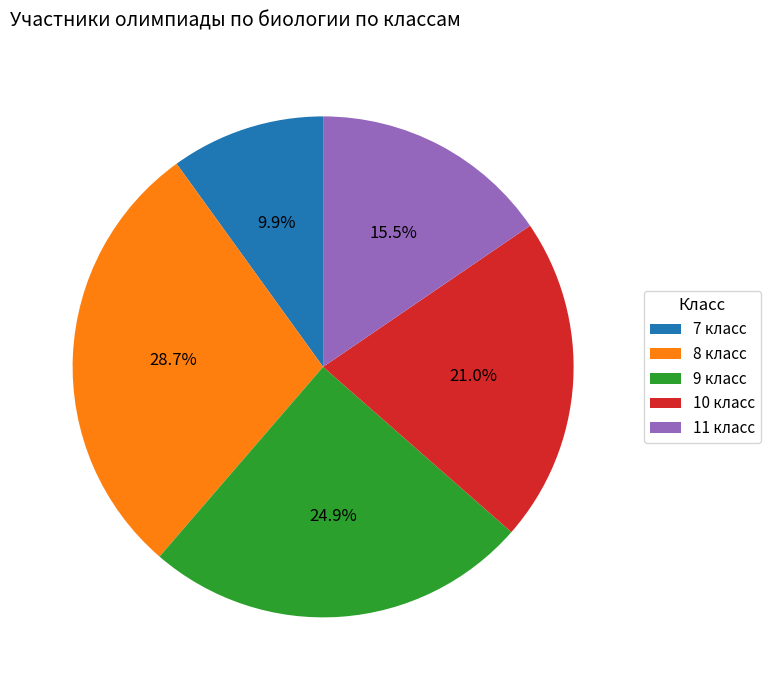

What is the total percentage of 9 and 7?

34.8%